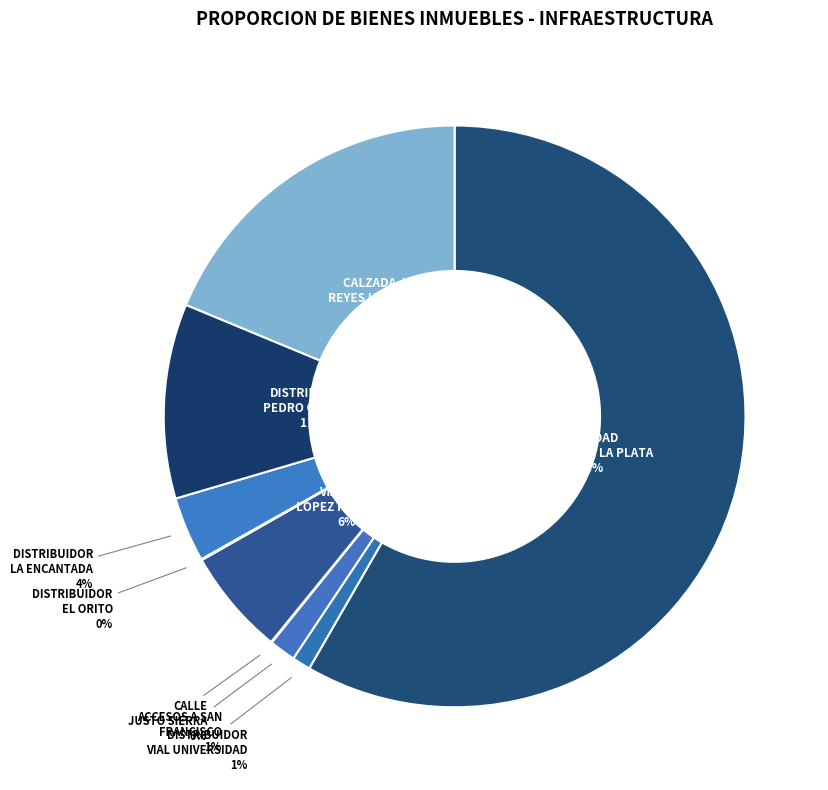

To the nearest percent, what is the average slice percentage?

11%